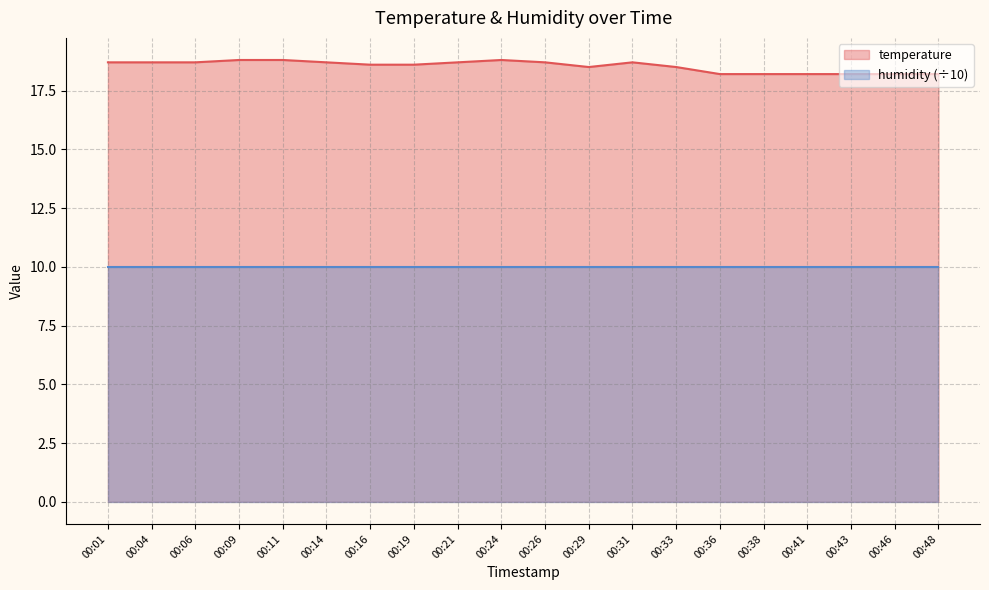

What is the change in value from 00:01 to 00:16?

-0.1